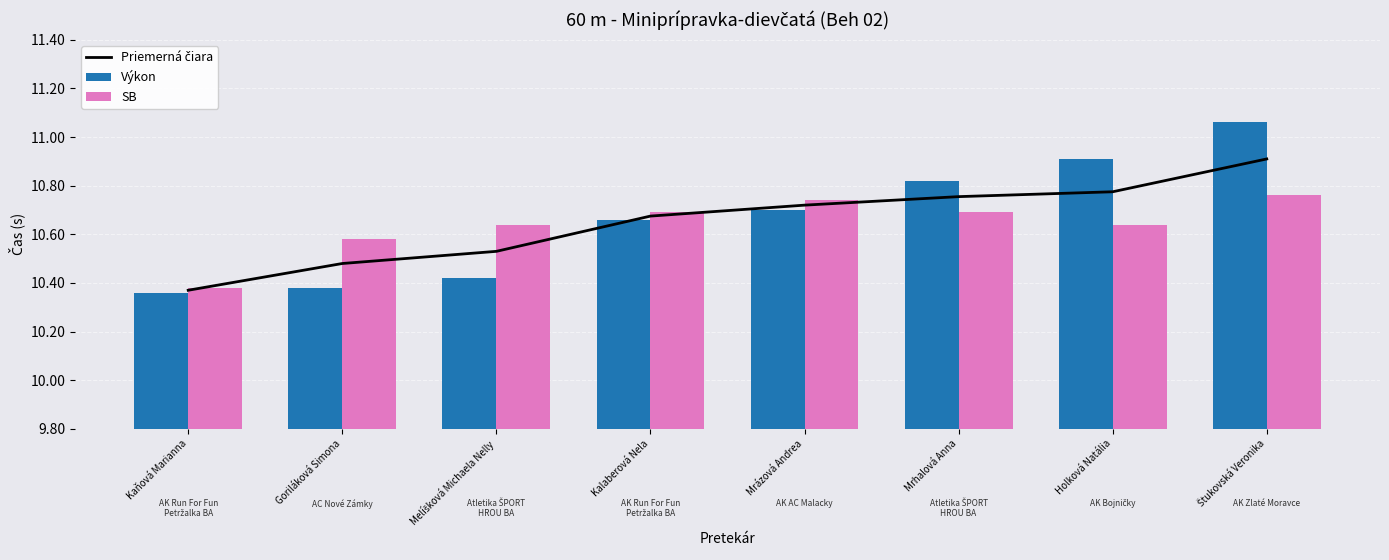

What is the total value across all series at Holková Natália?

32.3